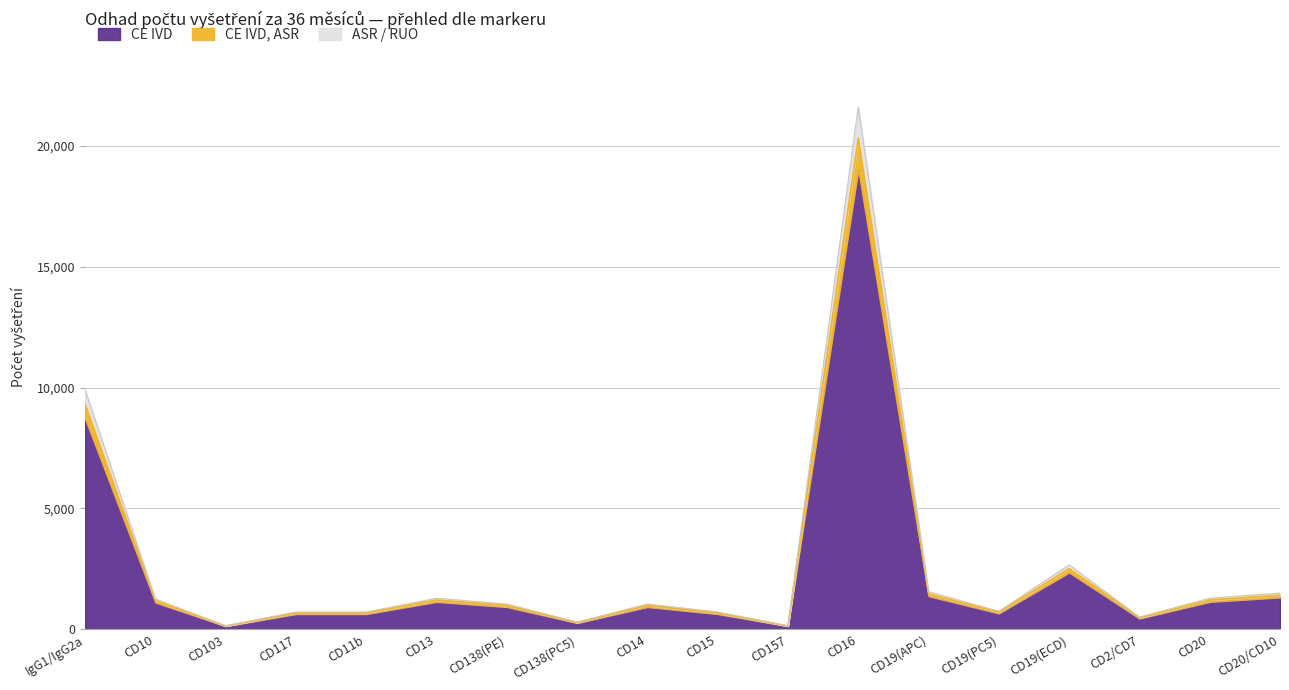

Does the chart display data point markers on the line(s)?

No